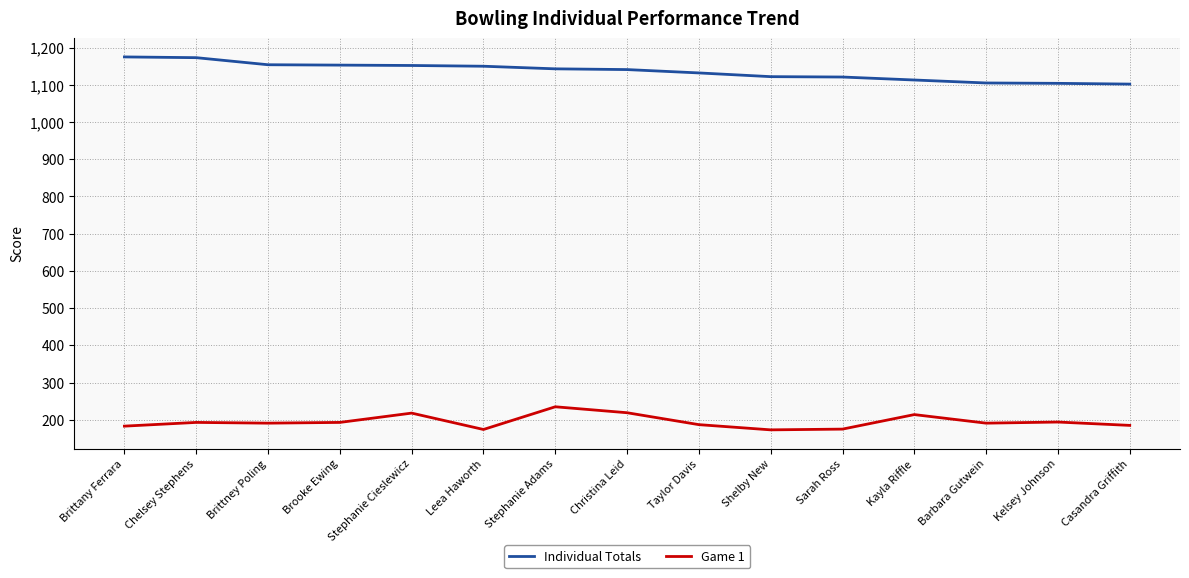

Between Christina Leid and Kayla Riffle, which series saw the biggest shift?

Individual Totals